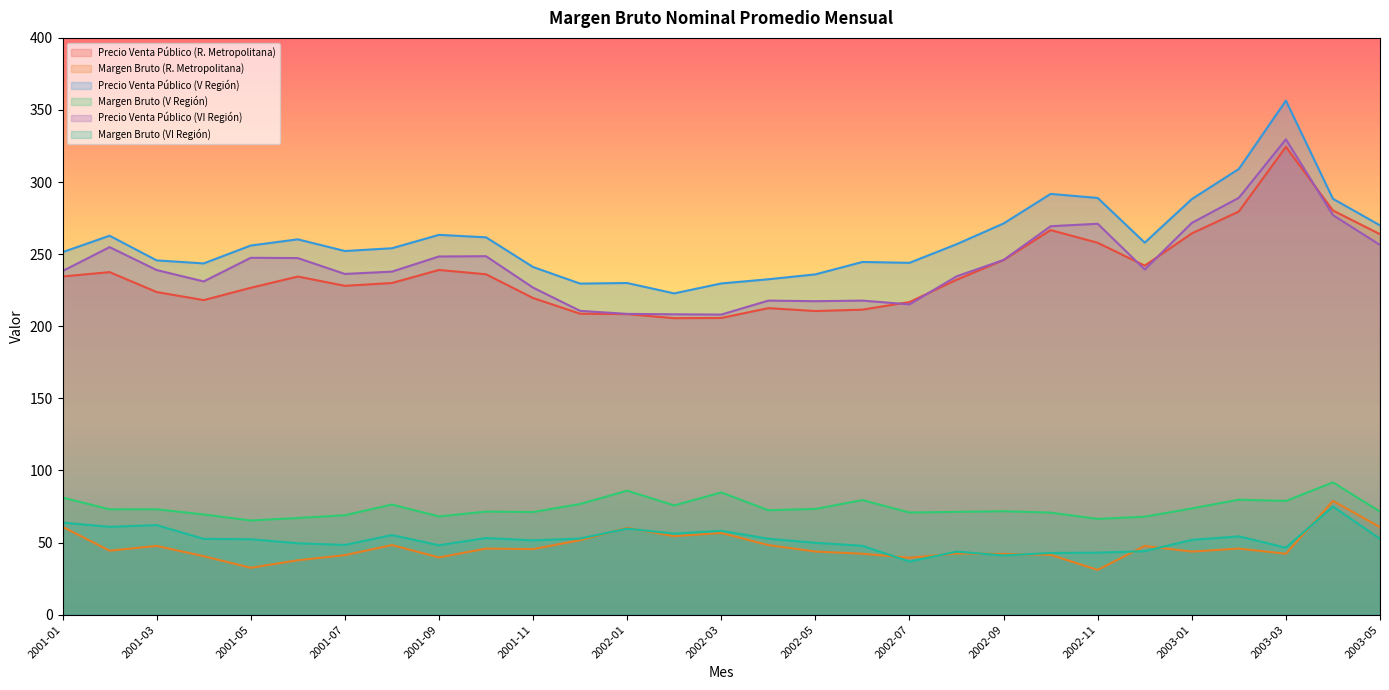

True or false: Margen Bruto (V Región) and Precio Venta Público (R. Metropolitana) cross at least once.

False